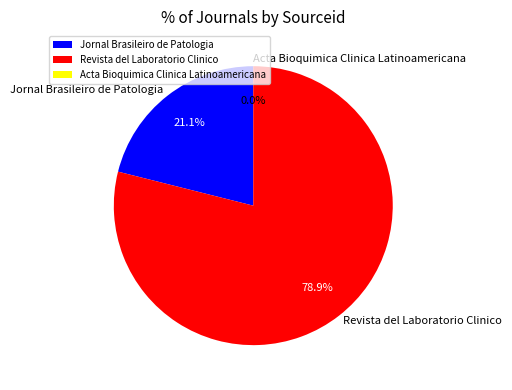

What is the ratio of the value at Jornal Brasileiro de Patologia to the value at Revista del Laboratorio Clinico?

0.3